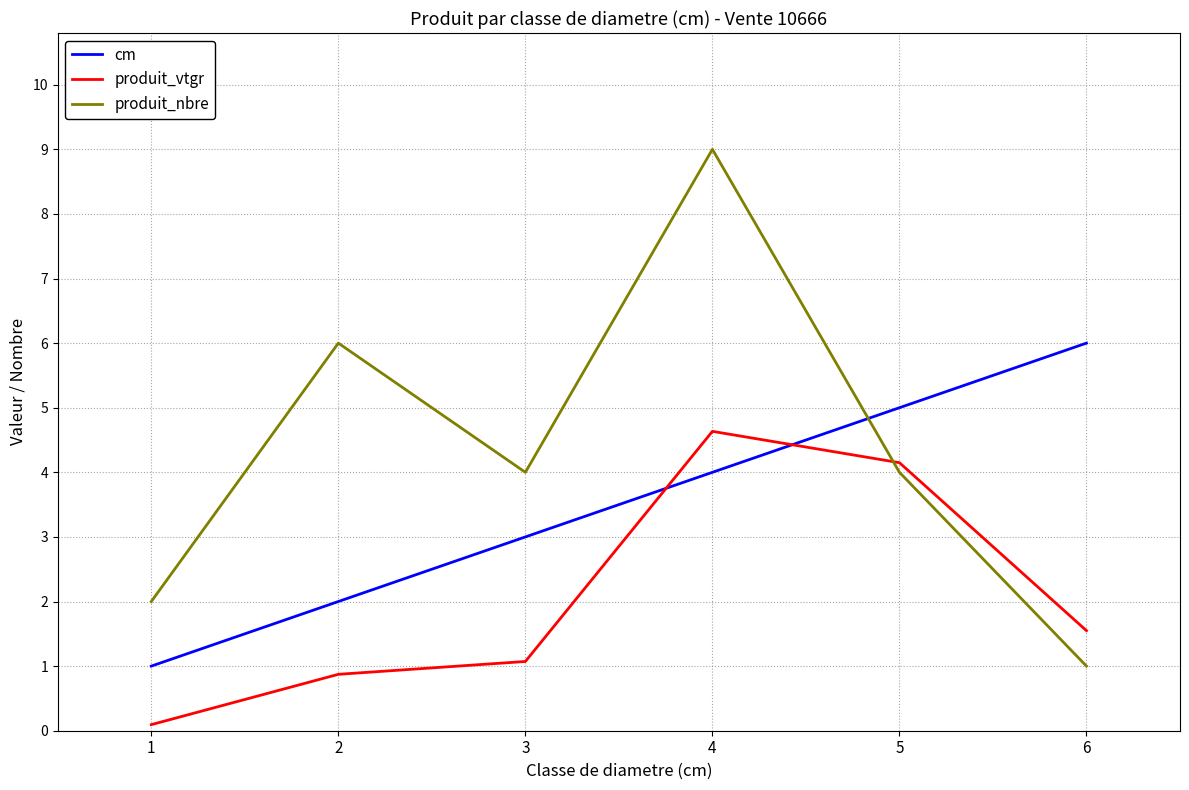

What is the minimum value for cm?

1.0